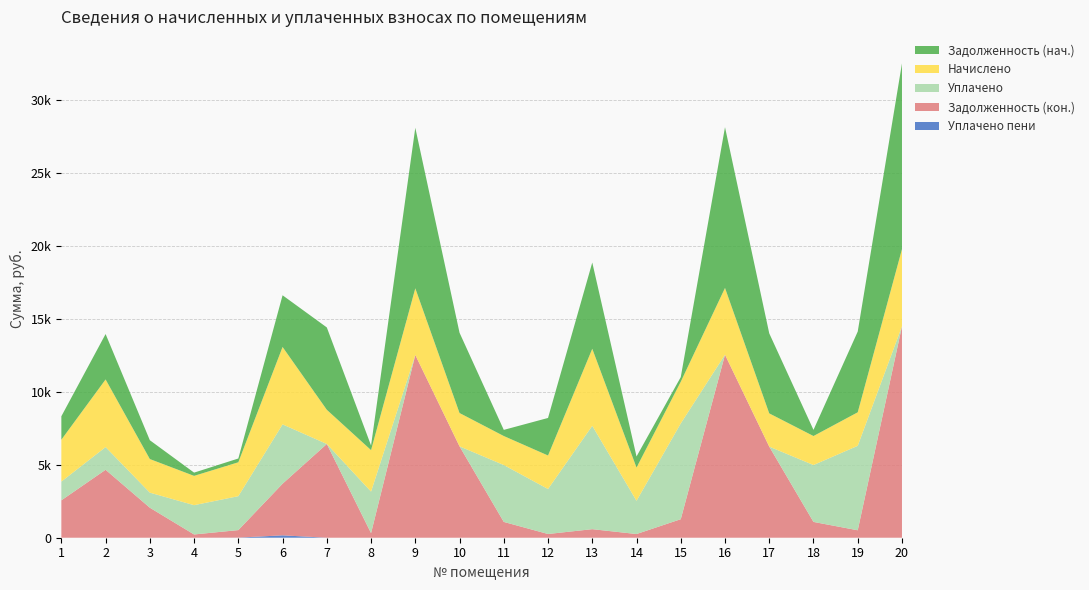

Reading left to right, list all the values displayed in this chart.

zadolzhennost: 1=1606.8	2=3114.7	3=1289.8	4=223.0	5=258.4	6=3544.8	7=5647.6	8=316.2	9=11009.8	10=5504.8	11=420.9	12=2574.1	13=5915.2	14=759.8	15=317.7	16=11025.7	17=5489.0	18=420.9	19=5536.7	20=12739.1
nachisleno: 1=2872.3	2=4638.0	3=2305.8	4=2009.3	5=2325.6	6=5309.9	7=2345.3	8=2846.0	9=4572.1	10=2286.0	11=1989.5	12=2299.2	13=5283.5	14=2279.4	15=2859.2	16=4578.7	17=2279.4	18=1989.5	19=2299.2	20=5290.2
uplacheno: 1=1286.2	2=1556.4	3=1032.5	4=2009.4	5=2325.6	6=4069.3	7=0.0	8=2846.0	9=0.0	10=0.0	11=3901.7	12=3085.0	13=7089.3	14=2279.4	15=6567.4	16=0.0	17=0.0	18=3901.7	19=5792.1	20=0.0
zadolzhennost_2: 1=2564.2	2=4660.7	3=2058.4	4=222.8	5=516.8	6=3539.9	7=6429.4	8=316.2	9=12533.9	10=6266.8	11=1084.1	12=255.5	13=587.1	14=253.3	15=1270.8	16=12551.9	17=6248.8	18=1084.1	19=510.9	20=14502.5
uplacheno_peni: 1=0.0	2=0.0	3=0.0	4=0.6	5=6.9	6=163.8	7=0.0	8=0.0	9=0.0	10=0.0	11=0.0	12=0.0	13=0.0	14=0.0	15=0.0	16=0.0	17=0.0	18=0.0	19=0.0	20=0.0